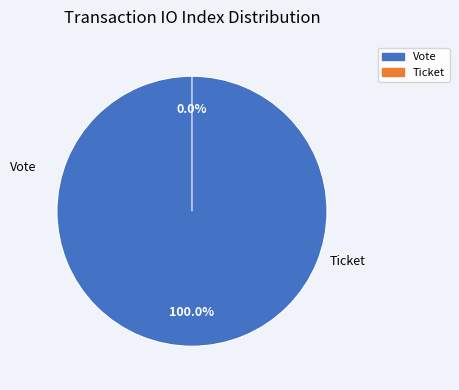

What is the majority slice?

Vote